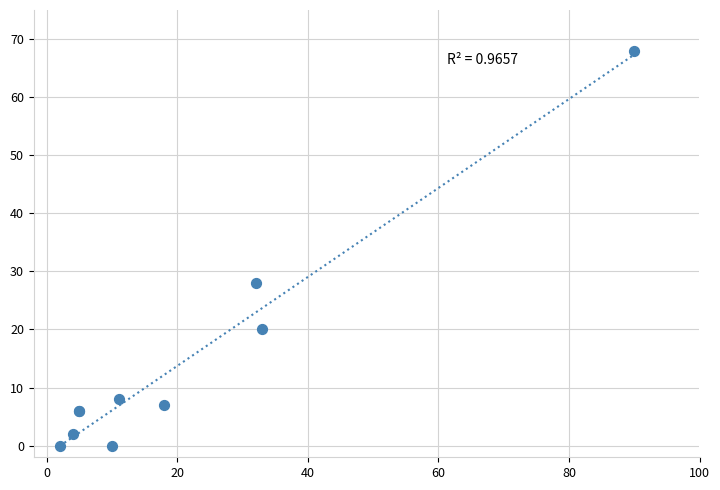

What Y value in the scatter plot is closest to 34?

28